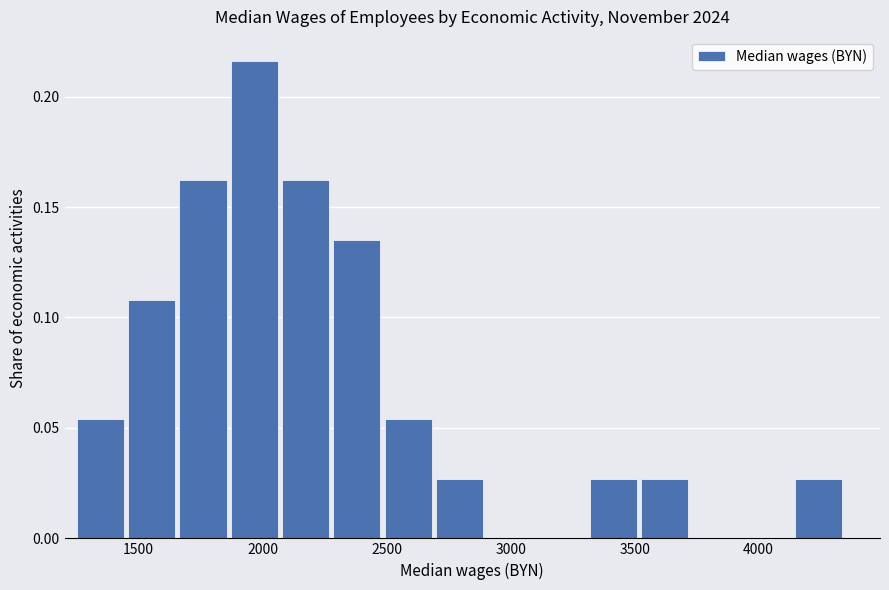

How tall is the bar that spans 2500 to 2700 on the x-axis? Neither the bar edges nor the heights are printed on the chart, so give them approximately, as read against the axes.

0.055